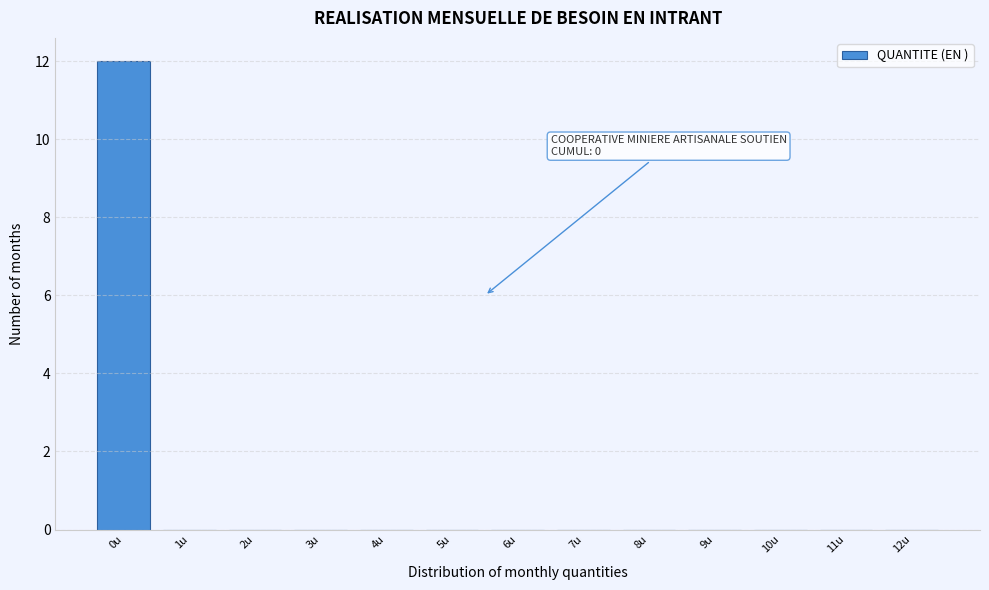

Reading left to right, extract all data points from this chart.

0u=12	1u=0	2u=0	3u=0	4u=0	5u=0	6u=0	7u=0	8u=0	9u=0	10u=0	11u=0	12u=0